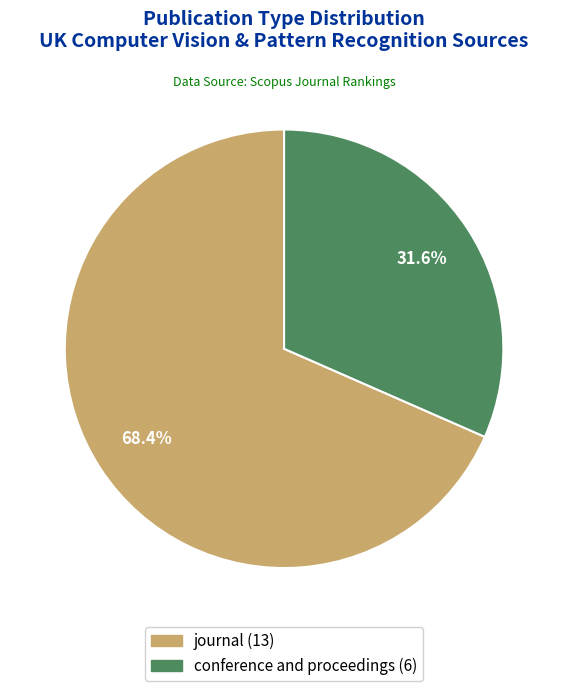

Is there any slice that represents more than half of the pie?

Yes